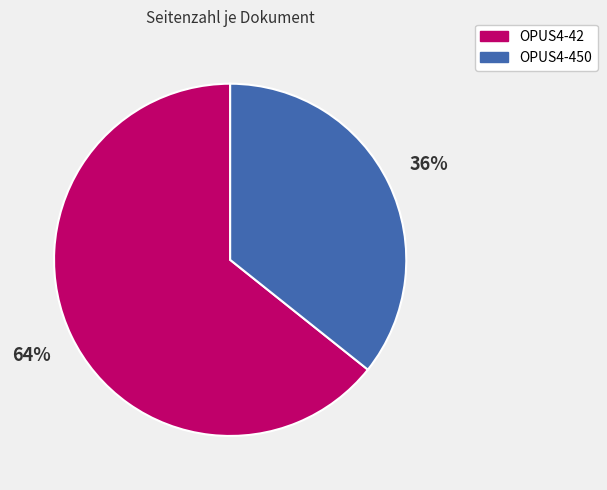

What is the majority slice?

OPUS4-42